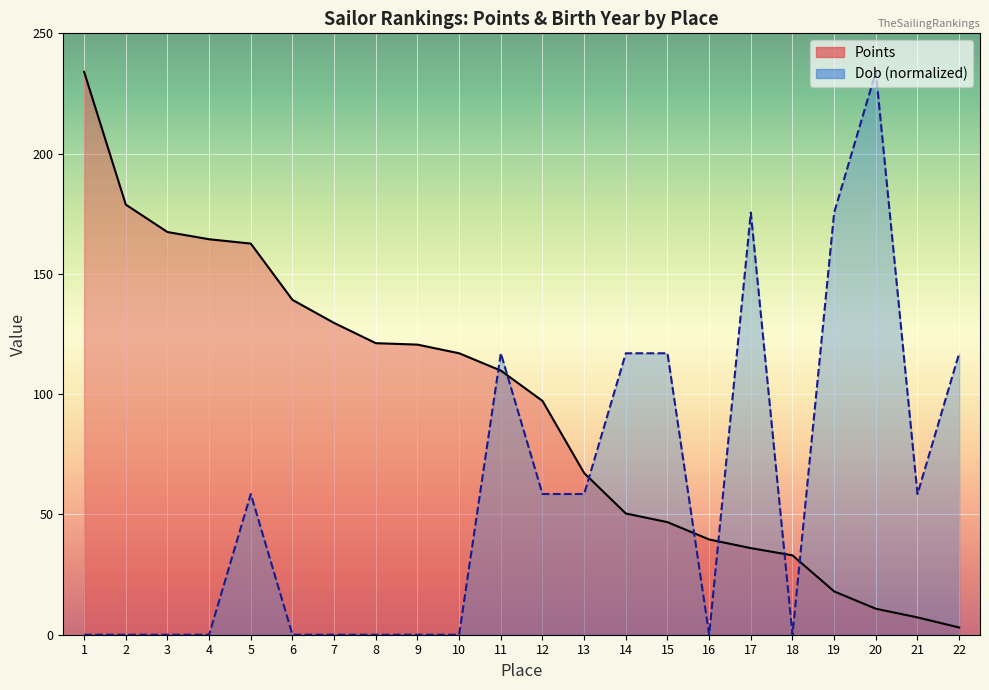

Reading left to right, list all the values displayed in this chart.

Points: 234.0	178.8	167.4	164.4	162.6	139.2	129.6	121.2	120.6	117.0	109.8	97.2	67.2	50.4	46.8	39.6	36.0	33.0	18.0	10.8	7.2	3.0
Dob (normalized): 0.0	0.0	0.0	0.0	58.5	0.0	0.0	0.0	0.0	0.0	117.0	58.5	58.5	117.0	117.0	0.0	175.5	0.0	175.5	234.0	58.5	117.0